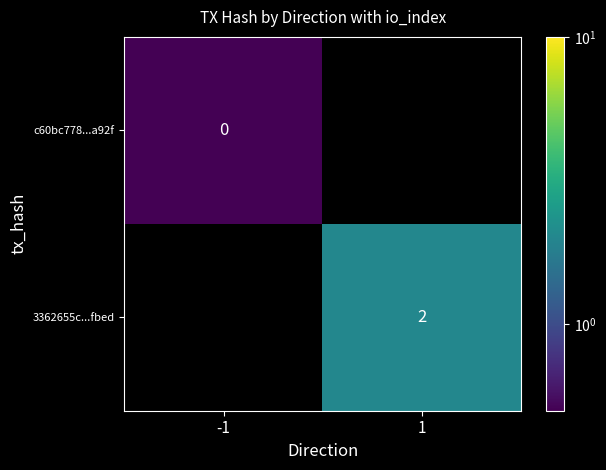

The 3362655c...fbed series shows 2.0 at 1. True or false?

True